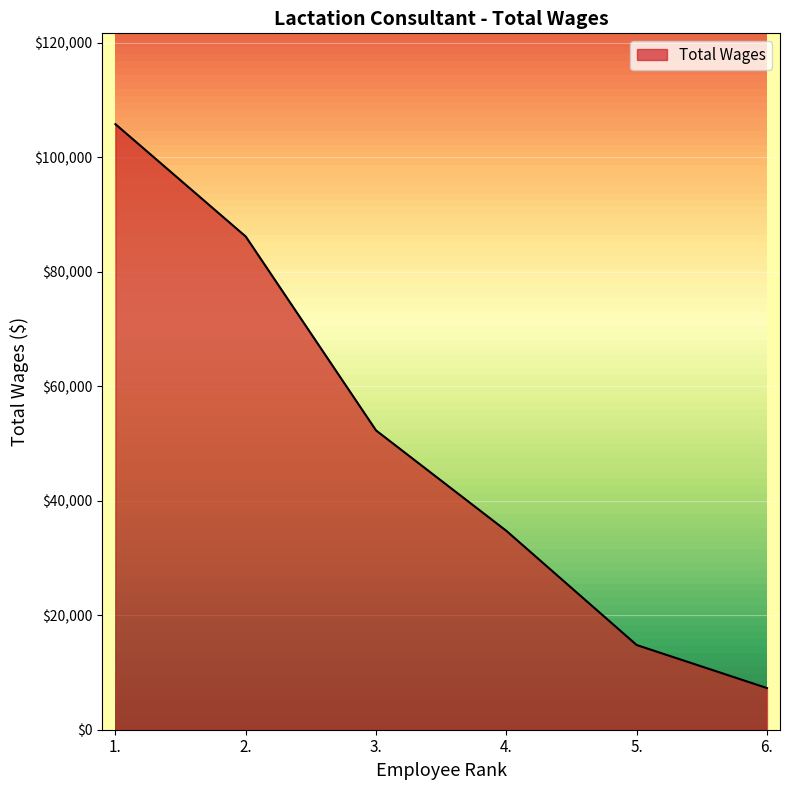

Is it true that the value at 3. is 52270?

True